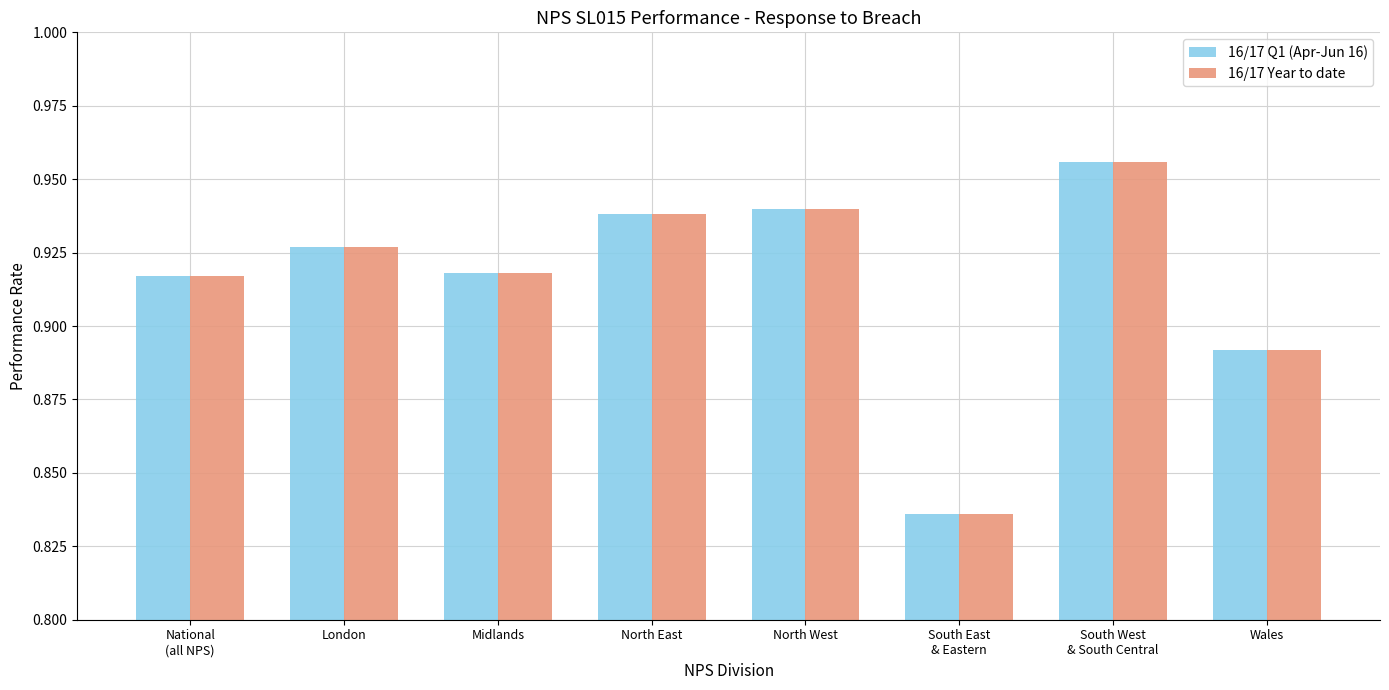

Count the number of categories in the chart.

8